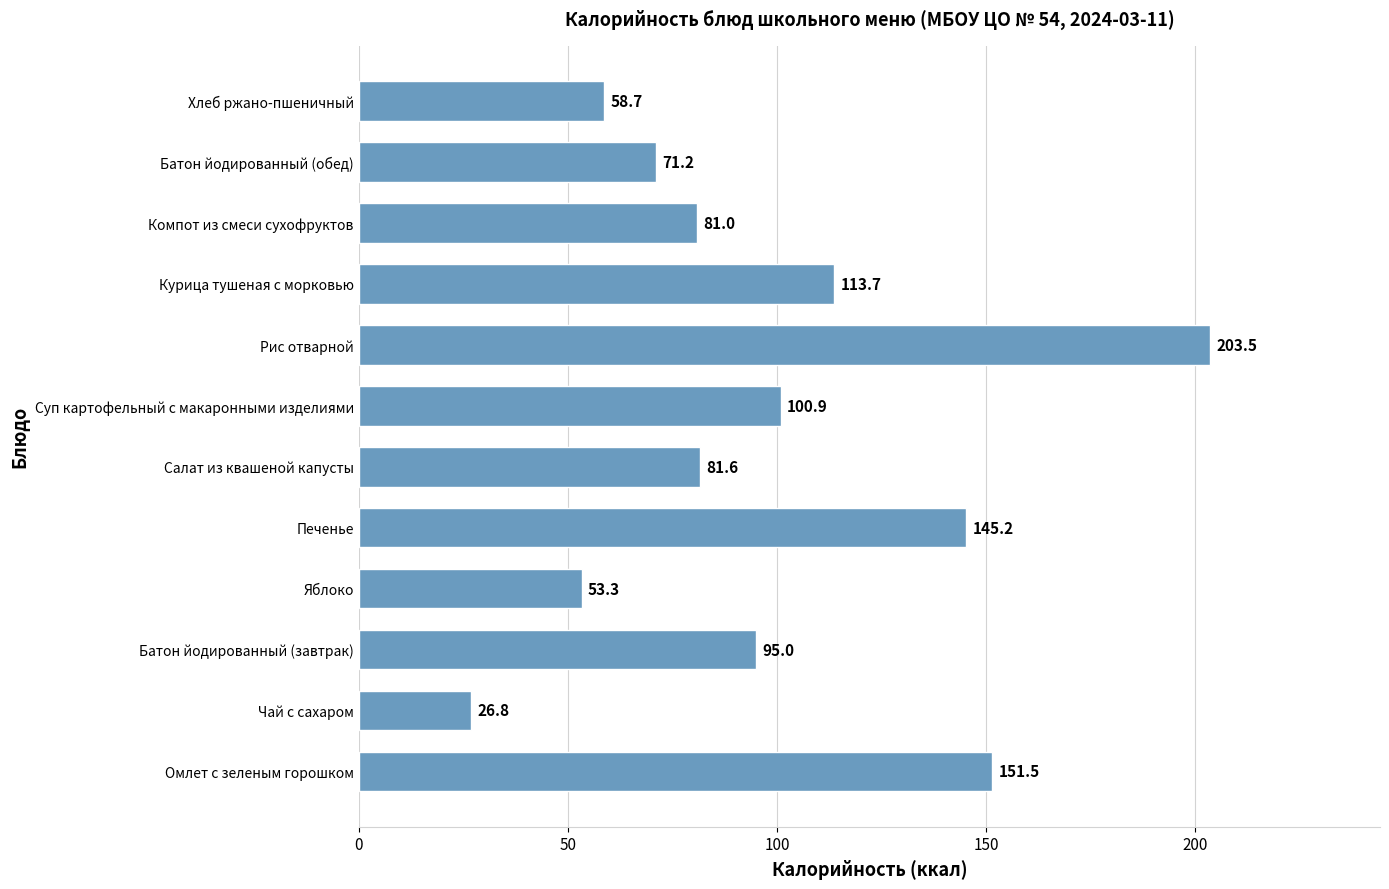

What is the sum of the values at Батон йодированный (обед) and Чай с сахаром?

98.0